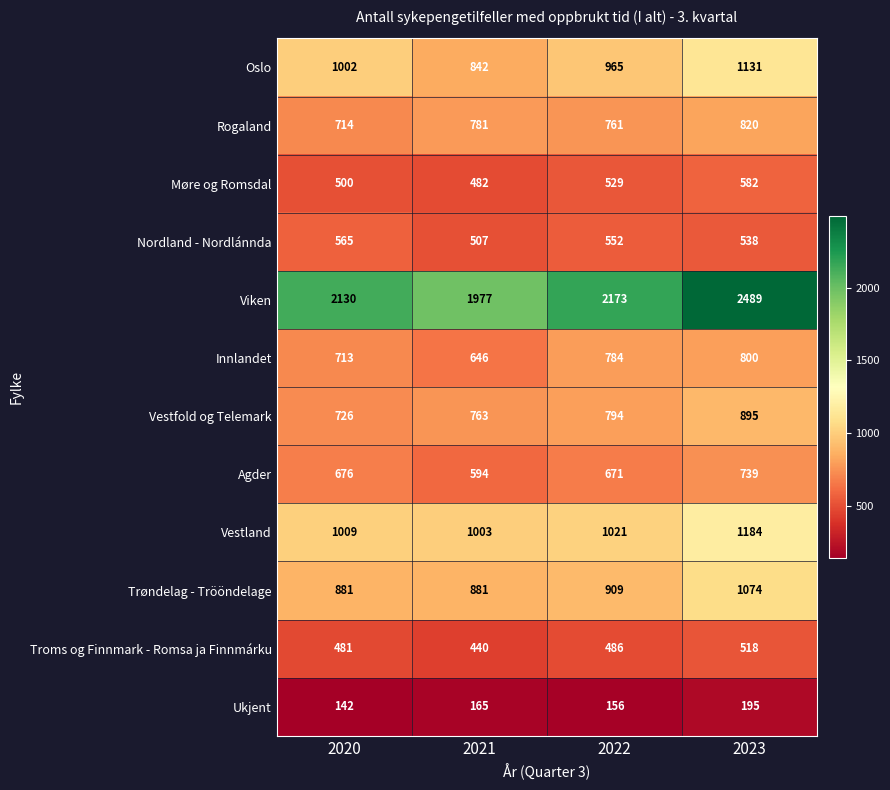

The value of Møre og Romsdal at 2023 is 952. True or false?

False